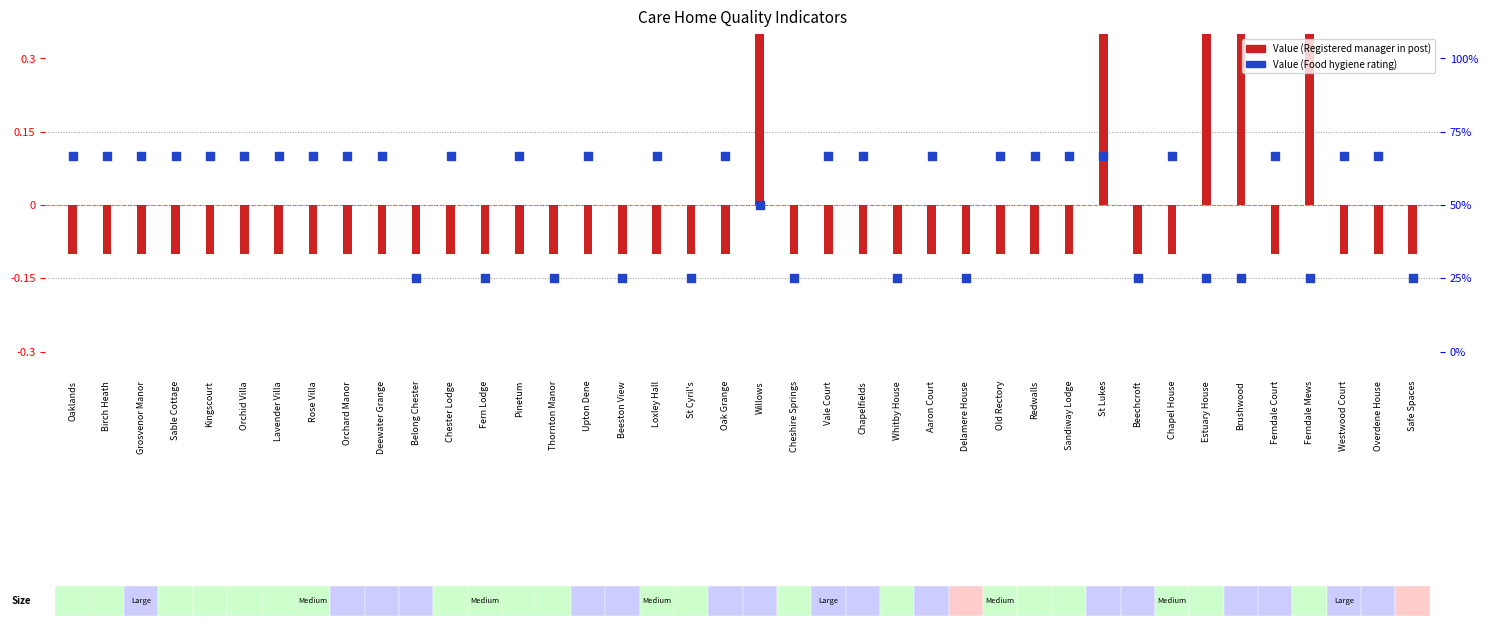

At how many categories does at least one series exceed 0?

30